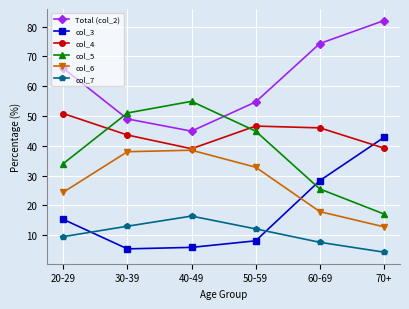

Which category has the highest value in the col_5 series?

40-49